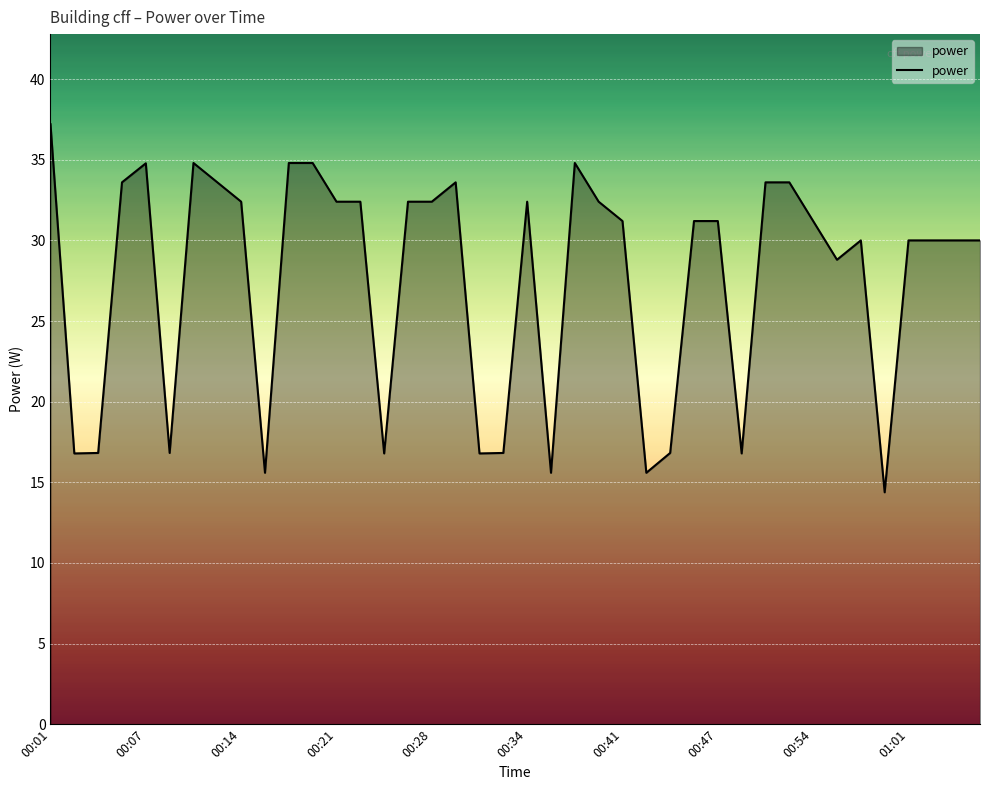

What is the difference between the maximum and minimum values?

22.8